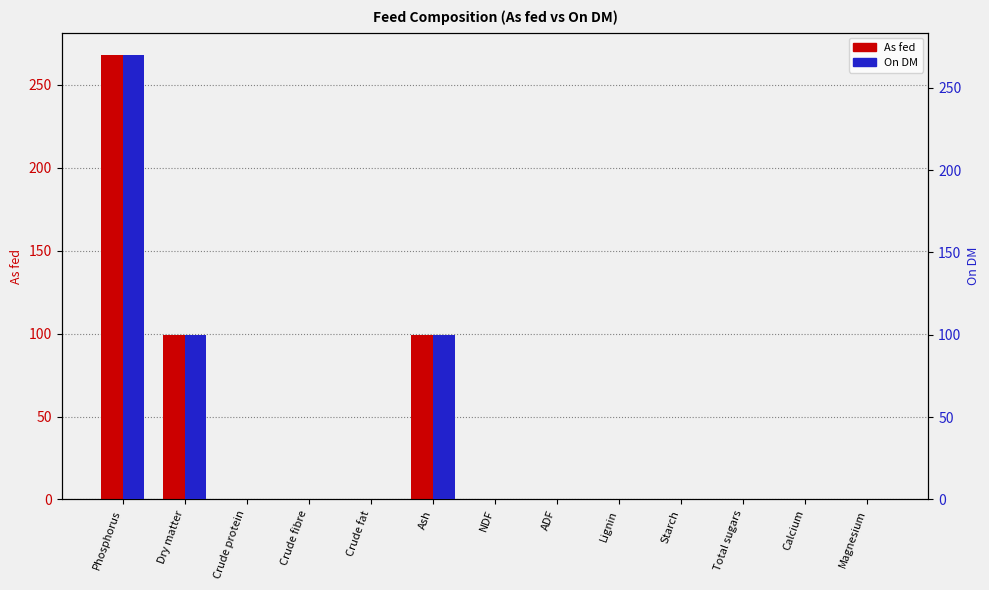

Rank the series by their maximum value, from lowest to highest.

As fed, On DM